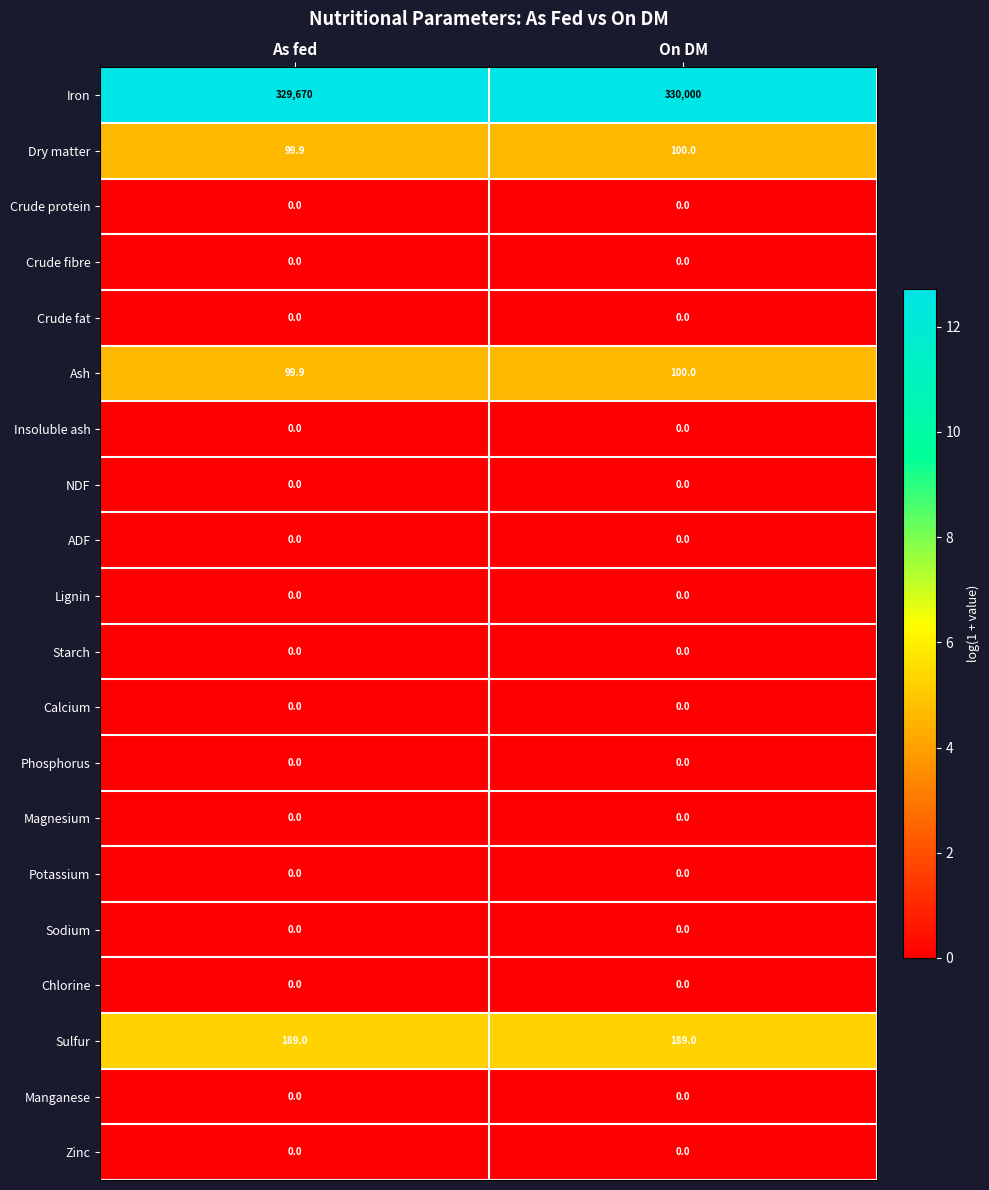

What is the total value across all series at As fed?

330058.8